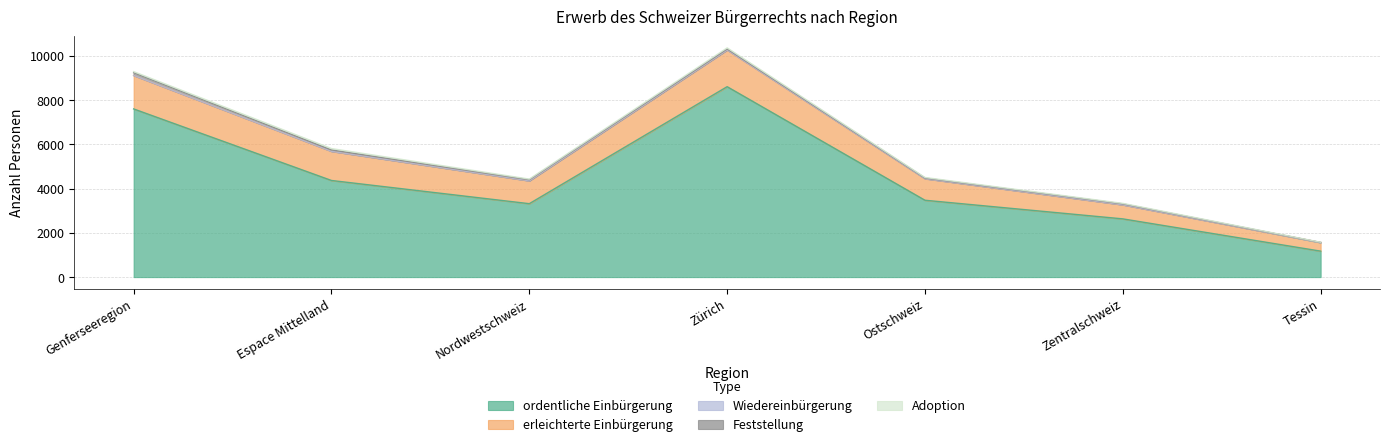

Reading left to right, extract all data points from this chart.

ordentliche Einbürgerung: 7605	4369	3320	8610	3475	2633	1174
erleichterte Einbürgerung: 1512	1319	1036	1661	977	638	390
Wiedereinbürgerung: 2	1	0	2	1	0	0
Feststellung: 122	61	48	44	27	41	2
Adoption: 50	62	28	48	24	22	10